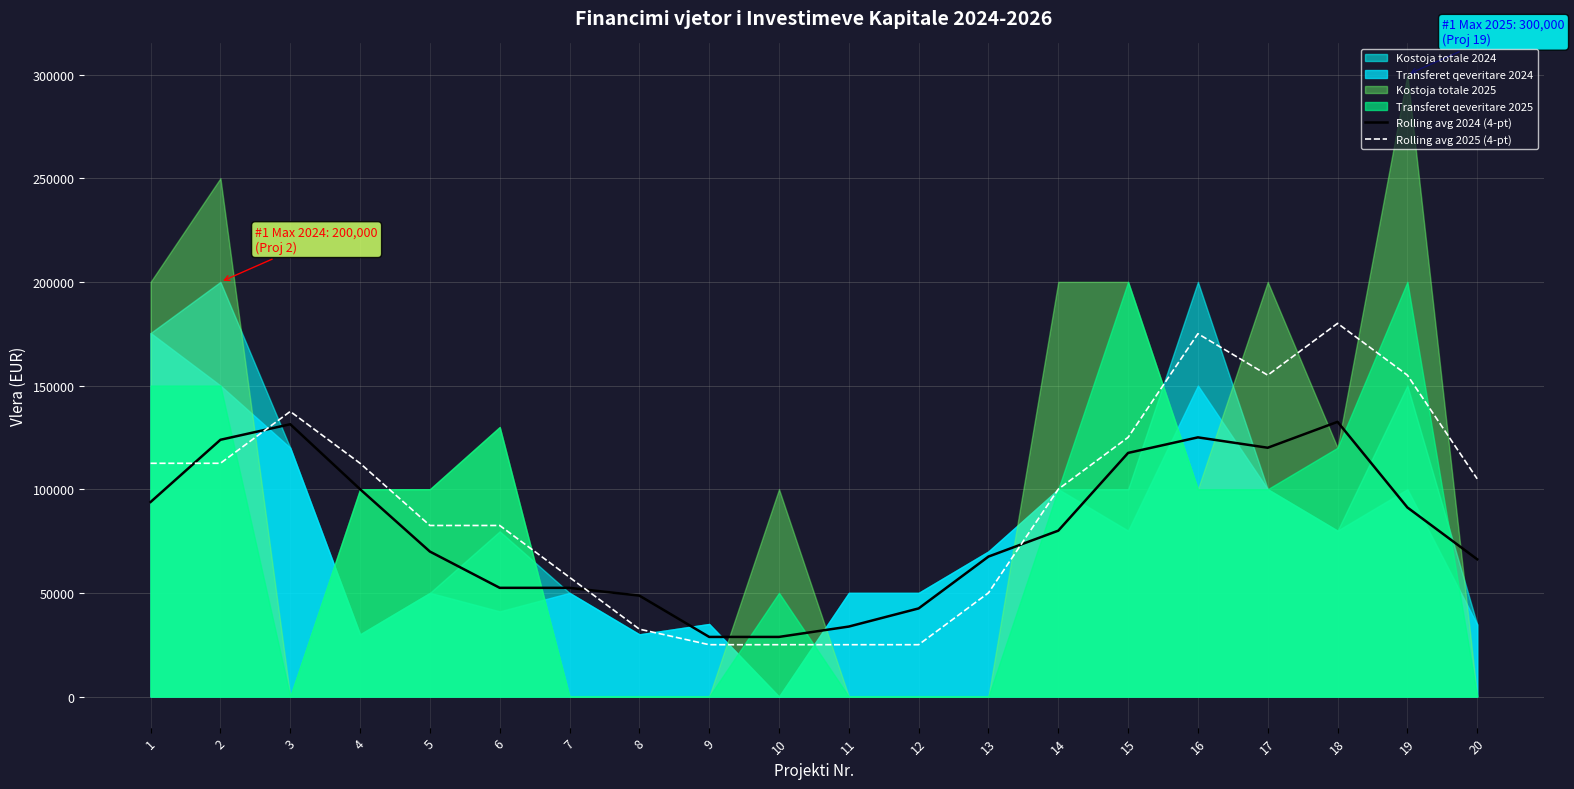

Does the chart have visible grid lines?

Yes